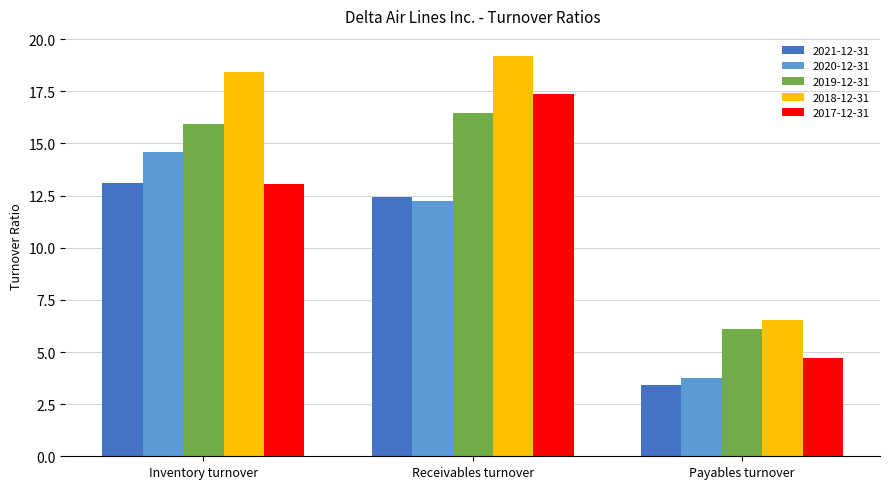

List the labels in order of 2019-12-31 value, largest first.

Receivables turnover, Inventory turnover, Payables turnover